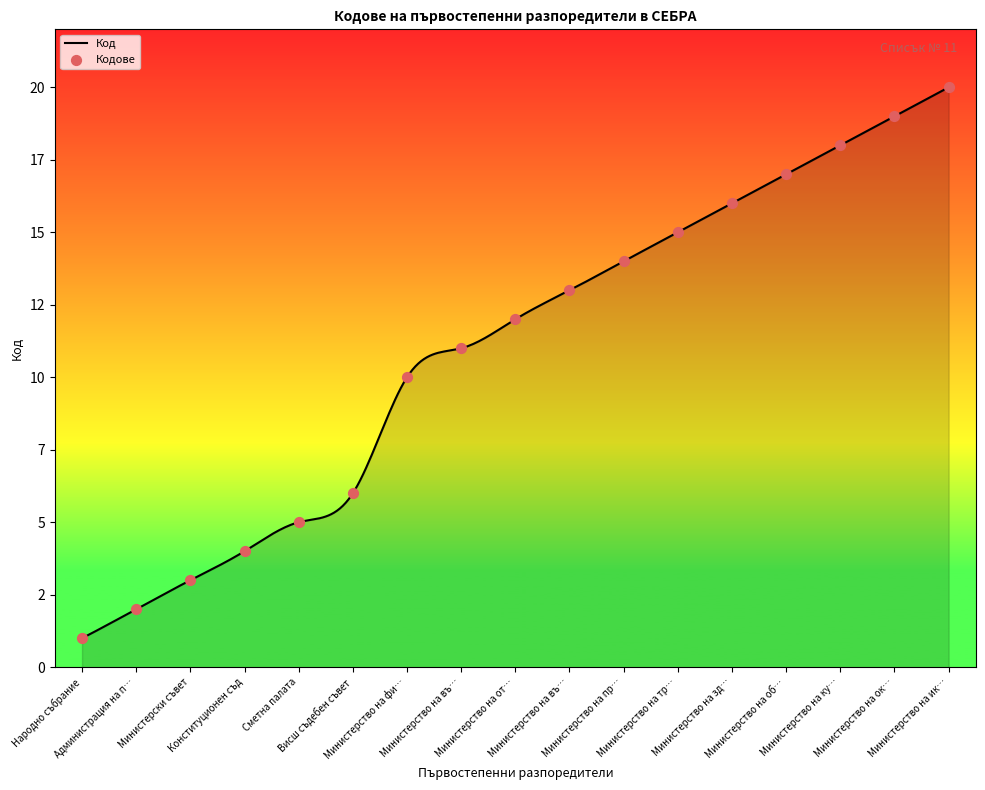

What is the ratio of the value at Министерски съвет to the value at Народно събрание?

3.0